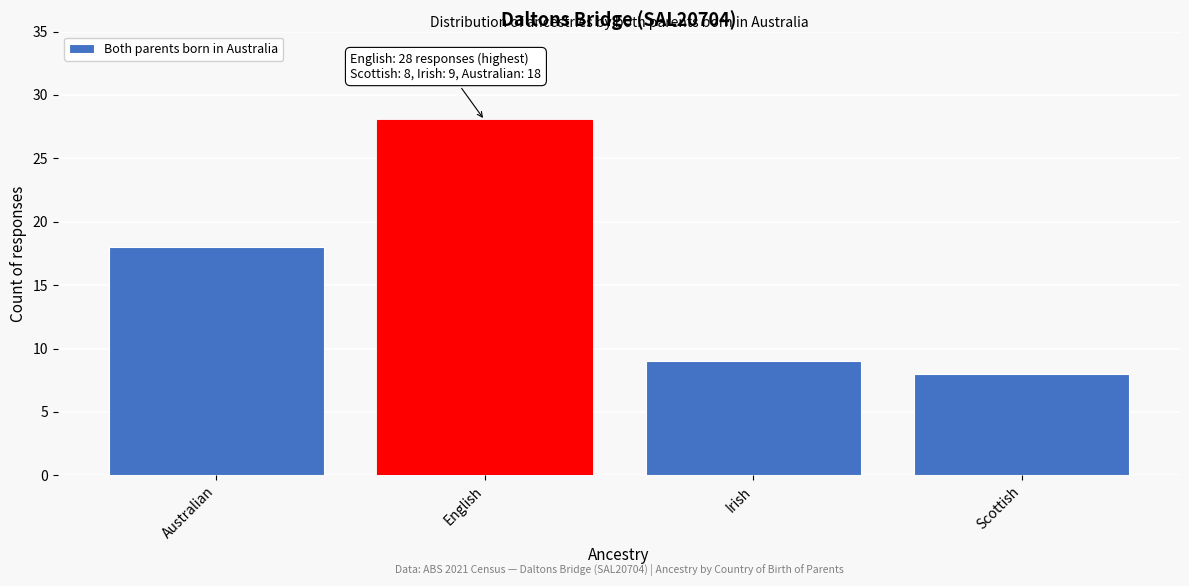

Reading left to right, what are all the values shown in this chart?

18	28	9	8